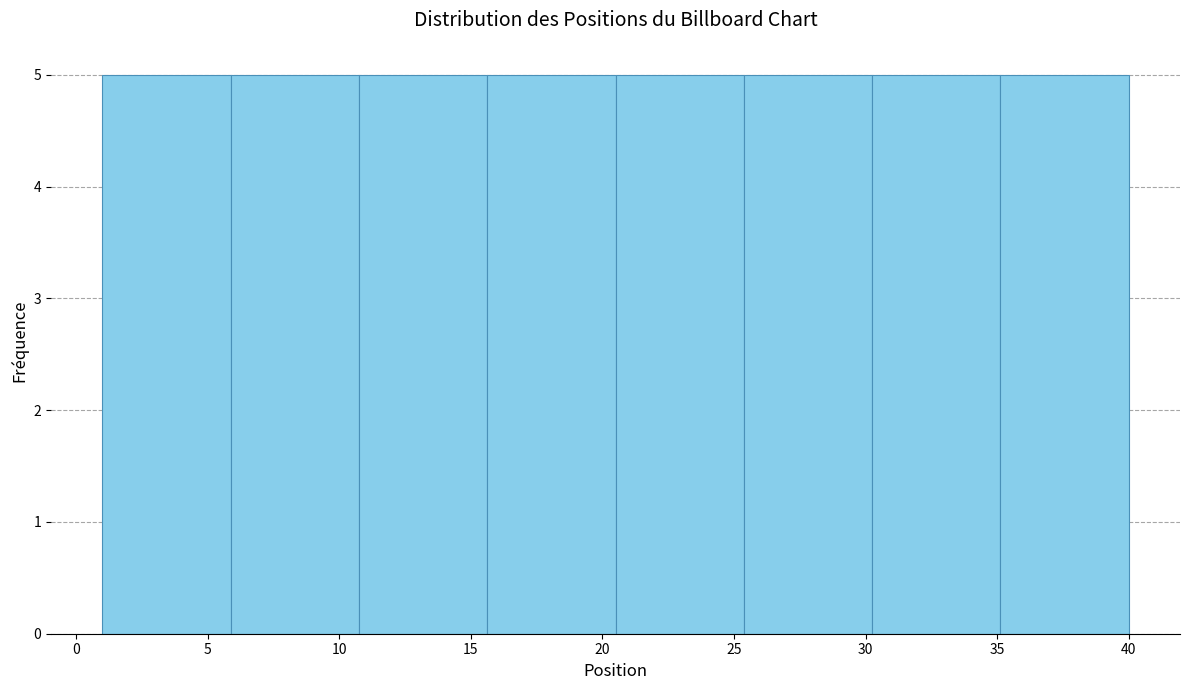

How tall is the bar that spans 30.5 to 35.0 on the x-axis? Neither the bar edges nor the heights are printed on the chart, so give them approximately, as read against the axes.

5